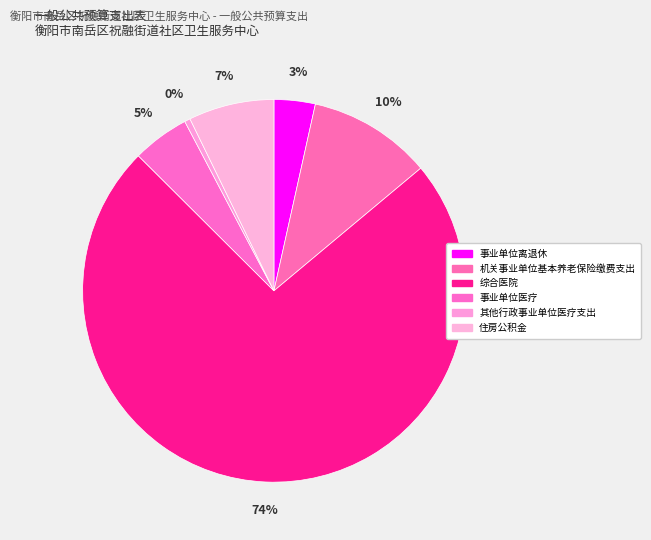

Is it true that 综合医院 is 74% of the pie?

True